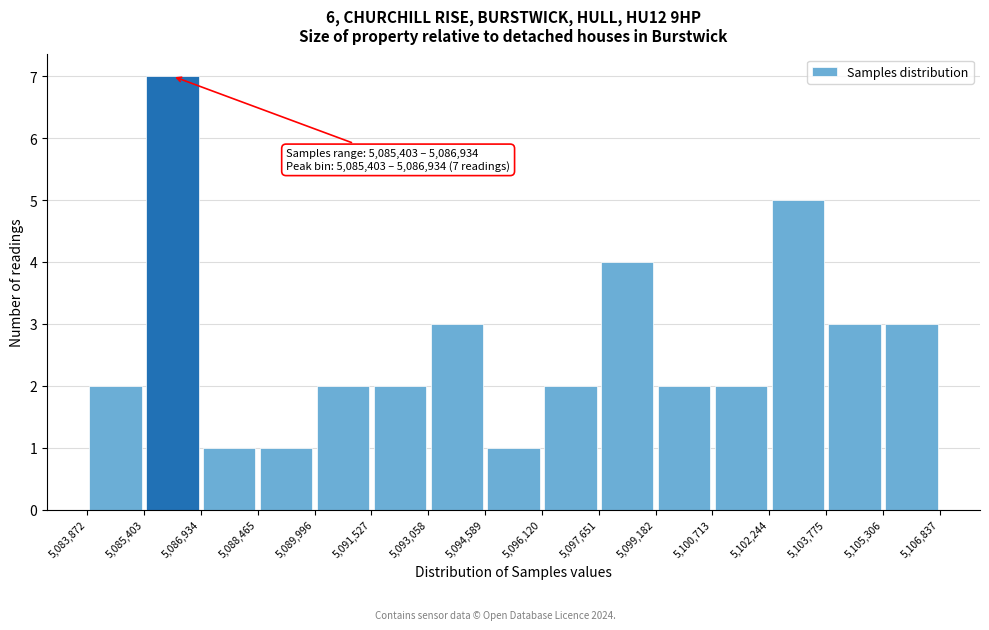

Over which range of the x-axis is the bar tallest?

5,085,403 to 5,086,934